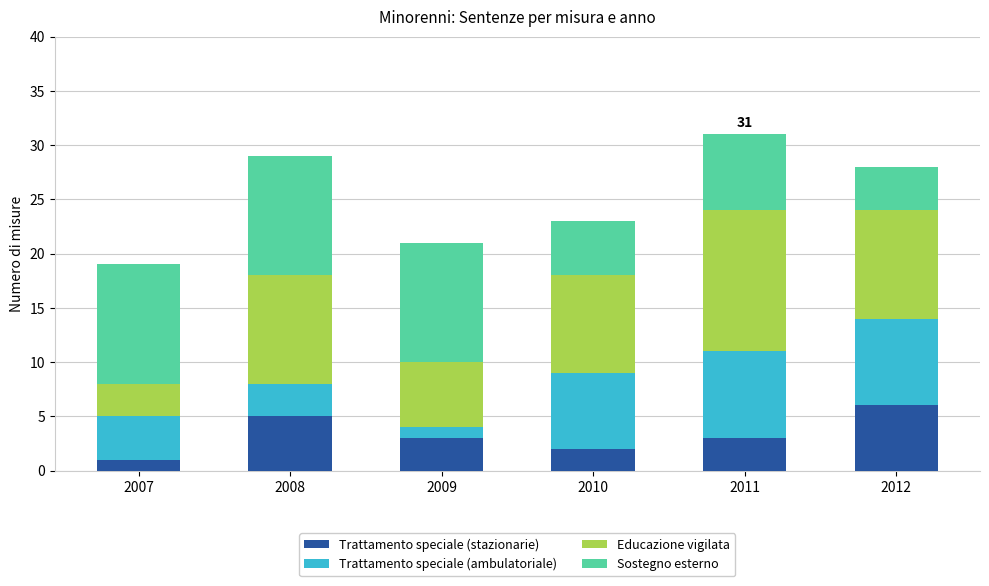

What is the minimum value for Trattamento speciale (stazionarie)?

1